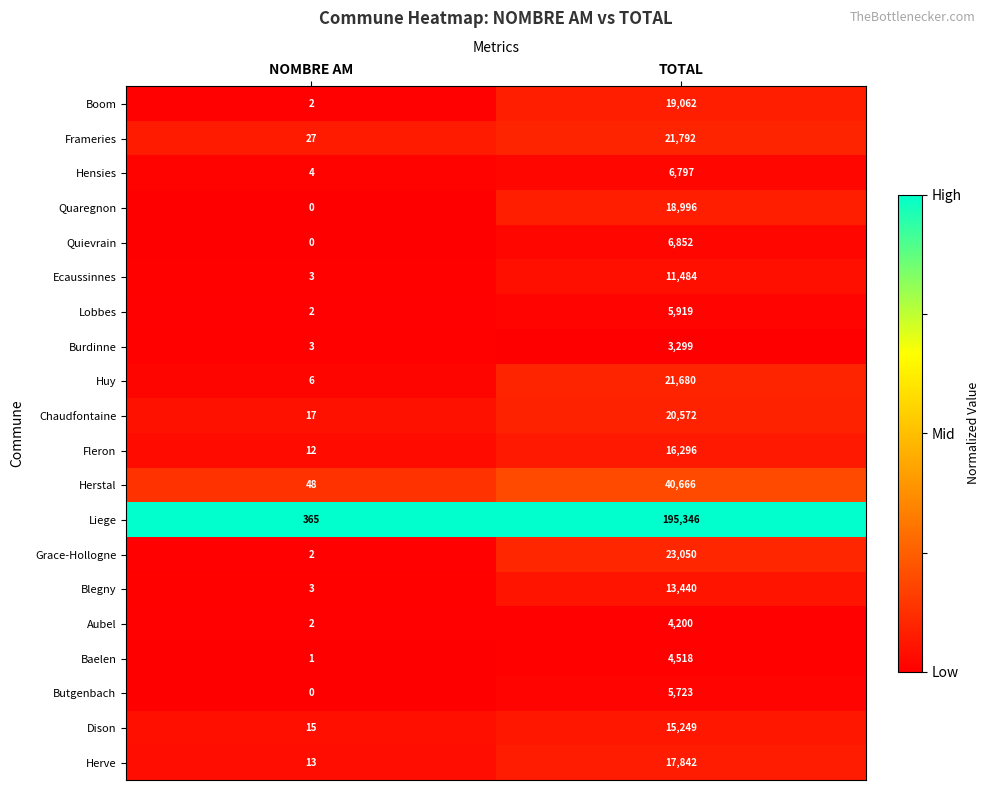

The Frameries series shows 28667 at TOTAL. True or false?

False